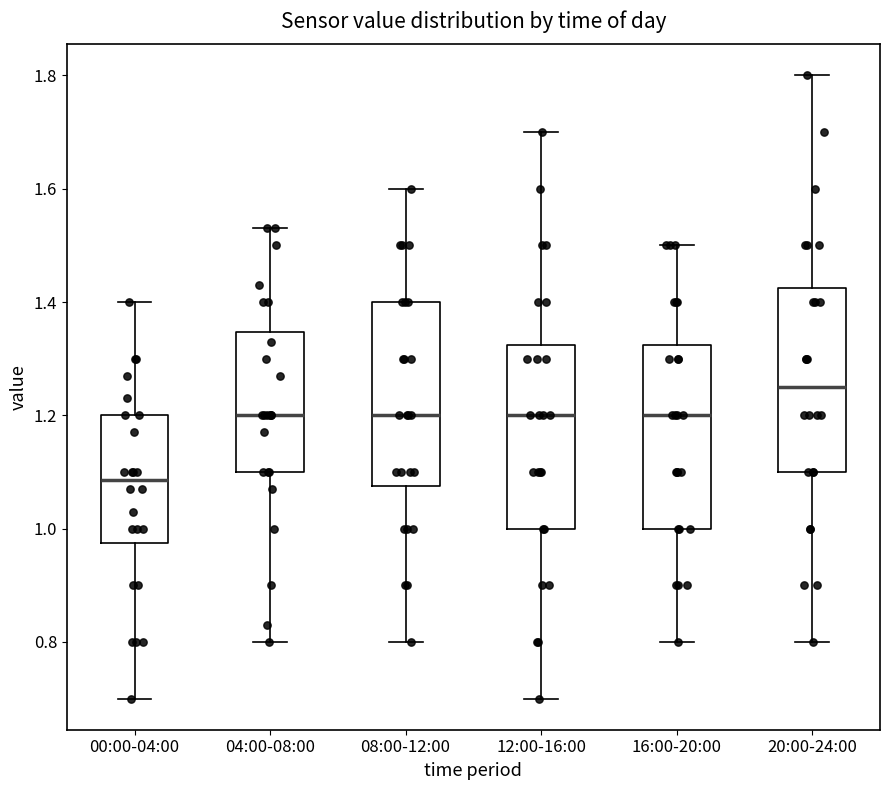

Where does the median line of the box for 12:00-16:00 sit on the y-axis? The values are not printed on the chart, so give them approximately, as read against the axis.

1.20